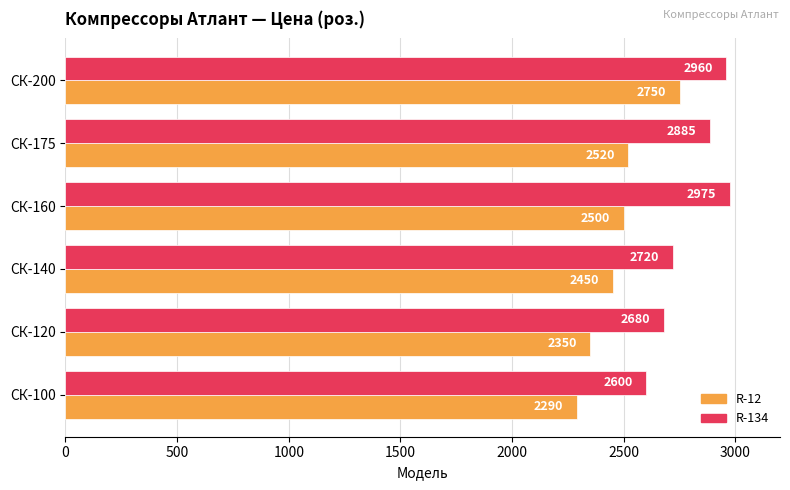

At which label is R-12 closest to 2520?

СК-175